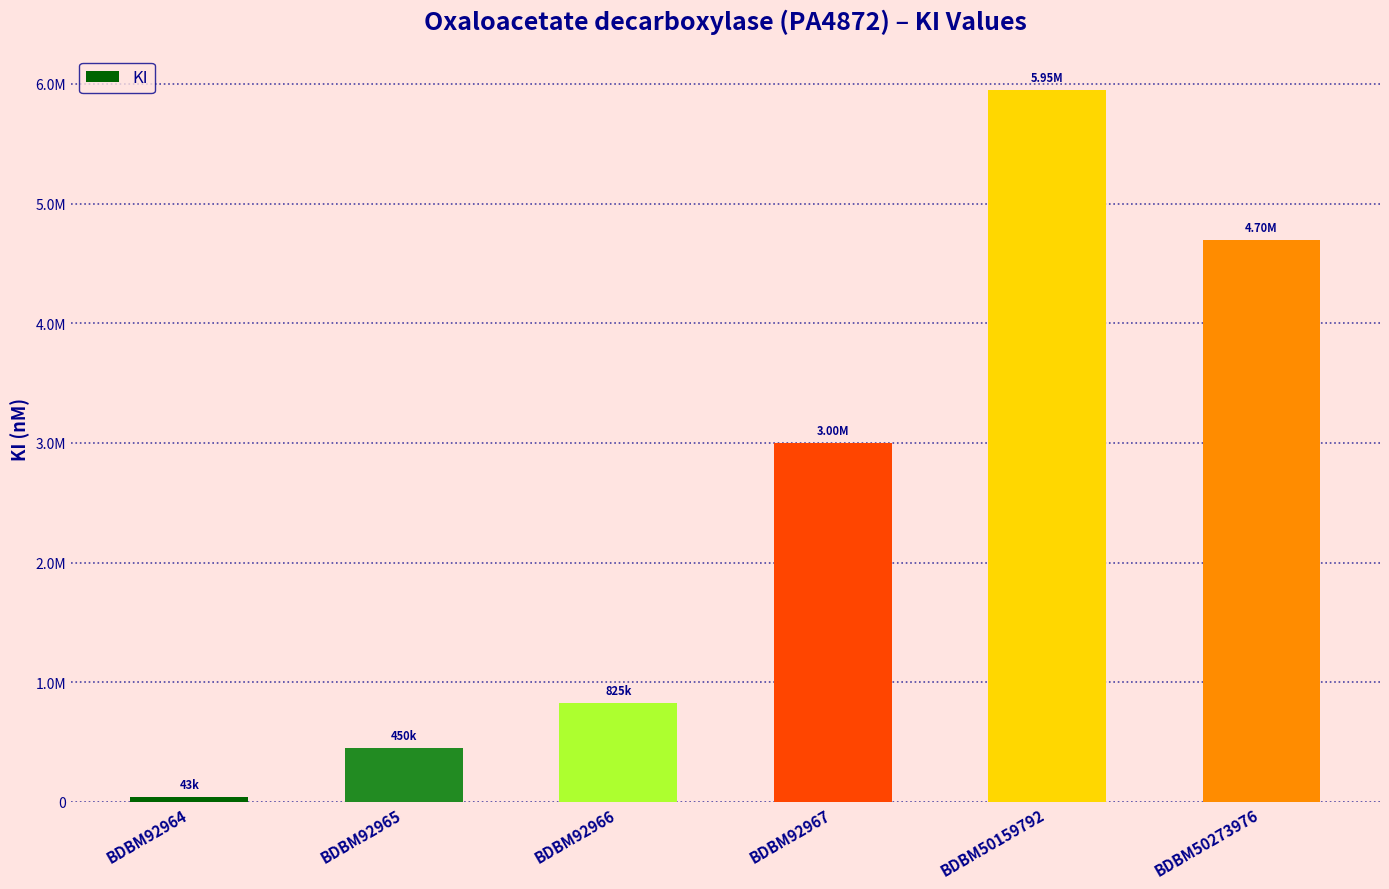

List the labels in order of value, largest first.

BDBM50159792, BDBM50273976, BDBM92967, BDBM92966, BDBM92965, BDBM92964